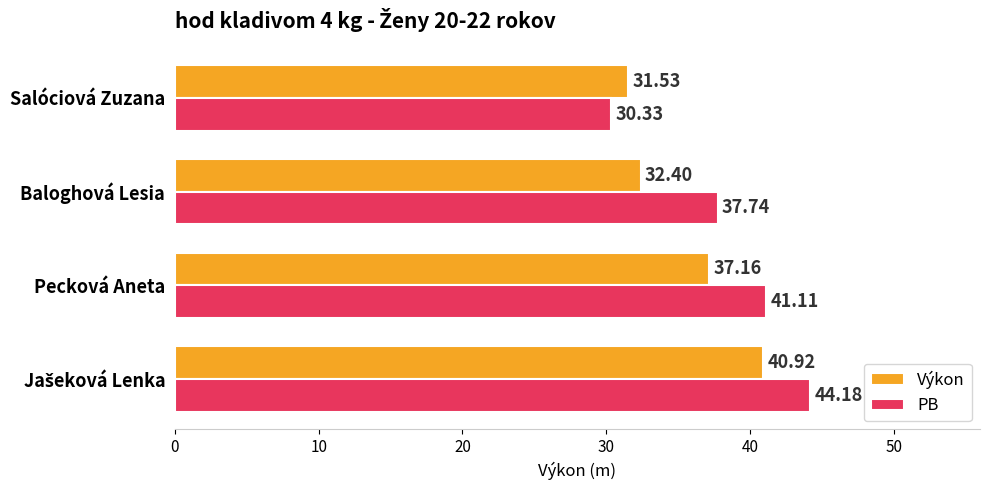

At which label does Výkon reach its minimum?

Salóciová Zuzana